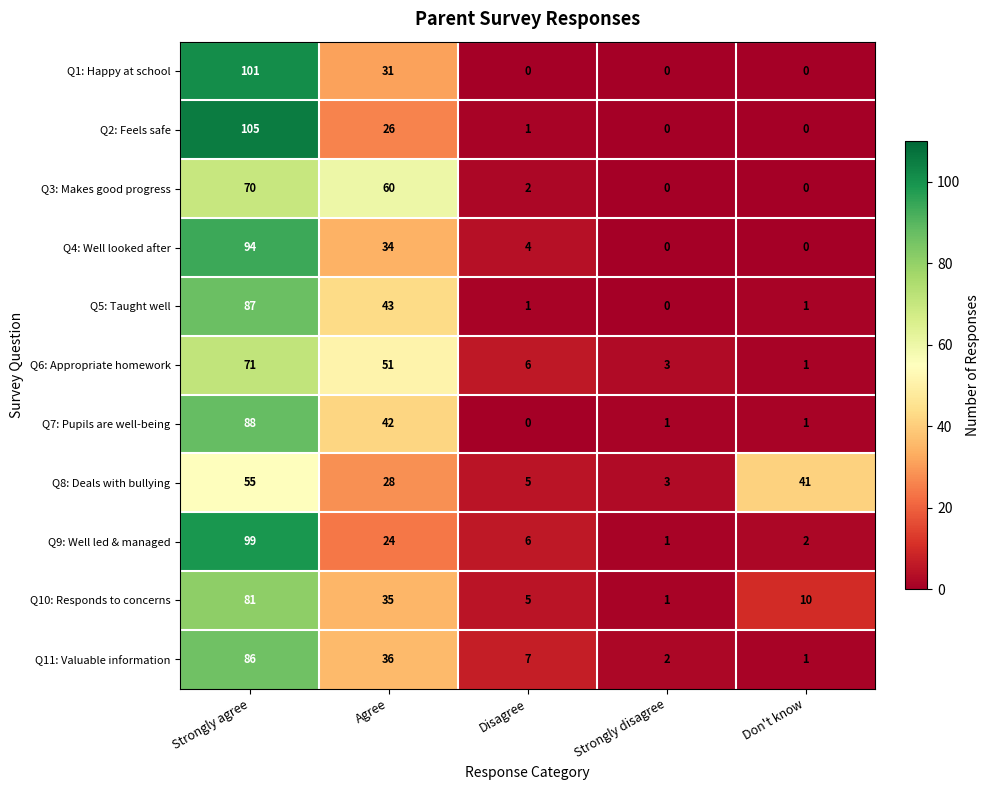

True or false: Q11: Valuable information has a value of 36 at Agree.

True